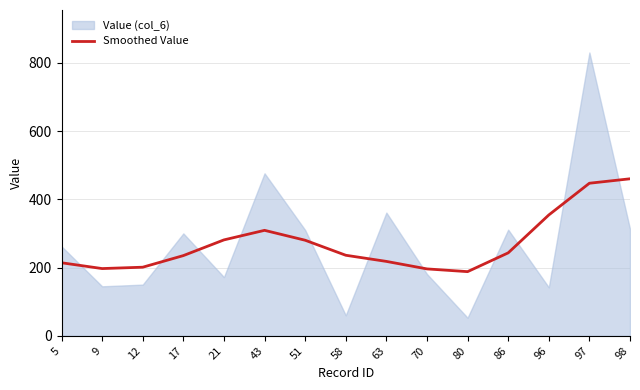

What is the change in value from 21 to 58?

-45